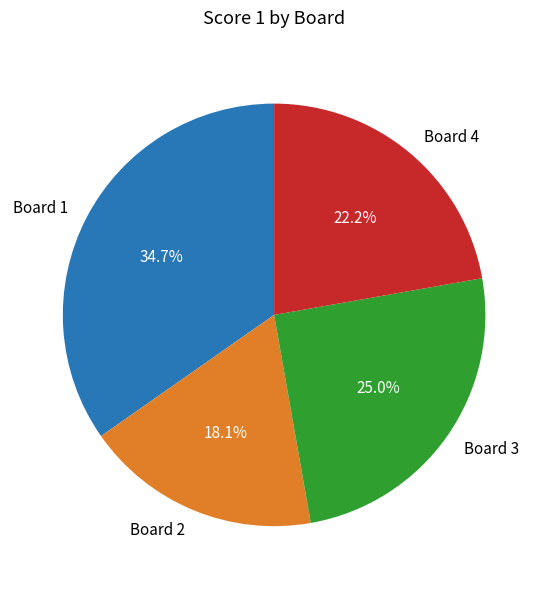

Between Board 3 and Board 4, which is larger?

Board 3